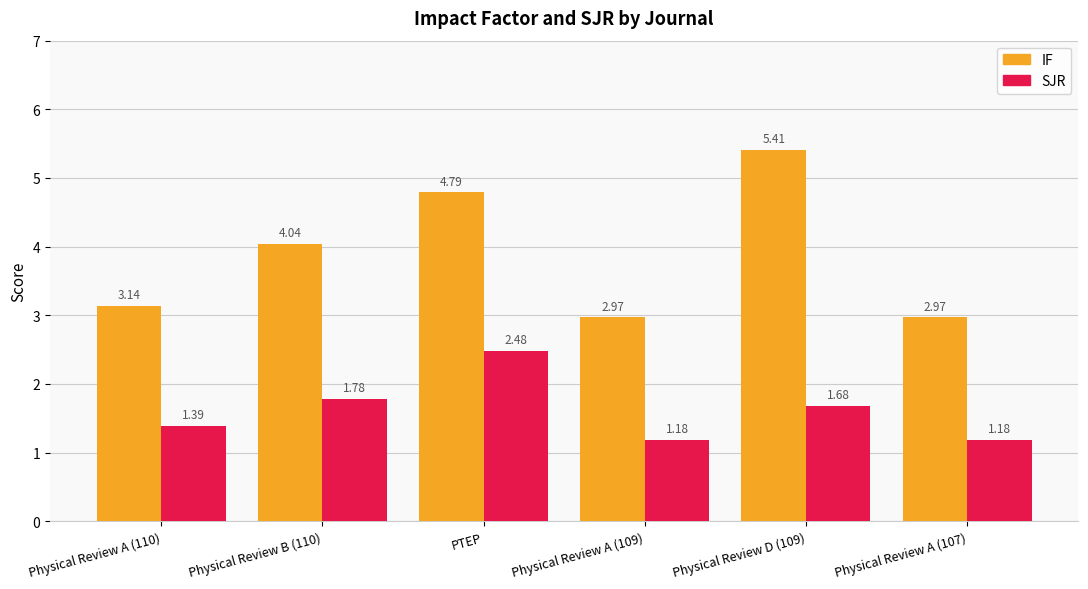

List the series in order of their overall mean, highest first.

IF, SJR